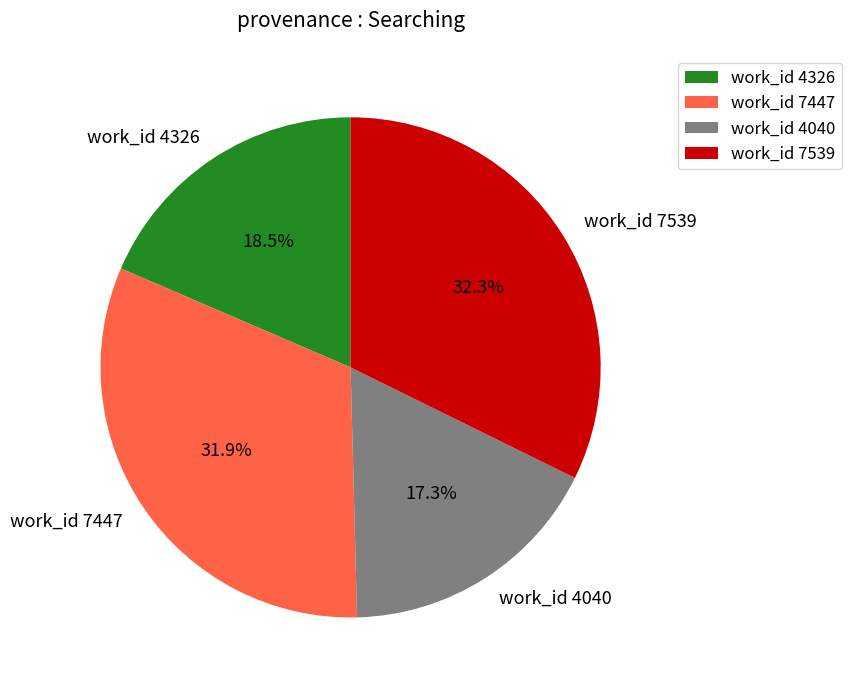

Which slice is the smallest?

work_id 4040